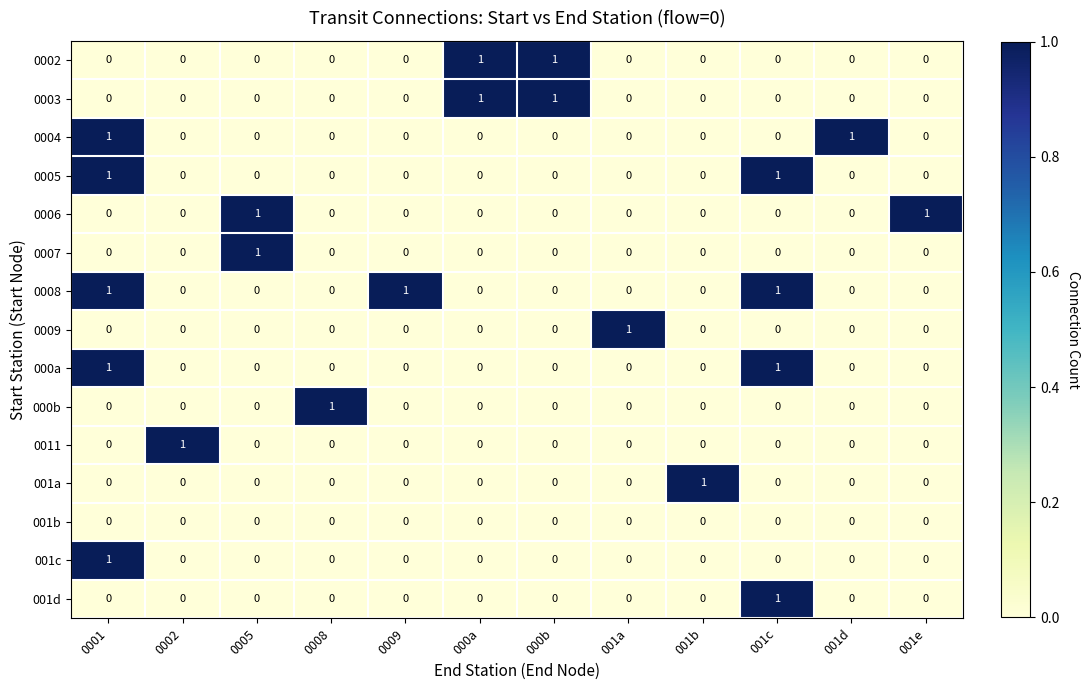

Which series has the largest total across all categories?

0008